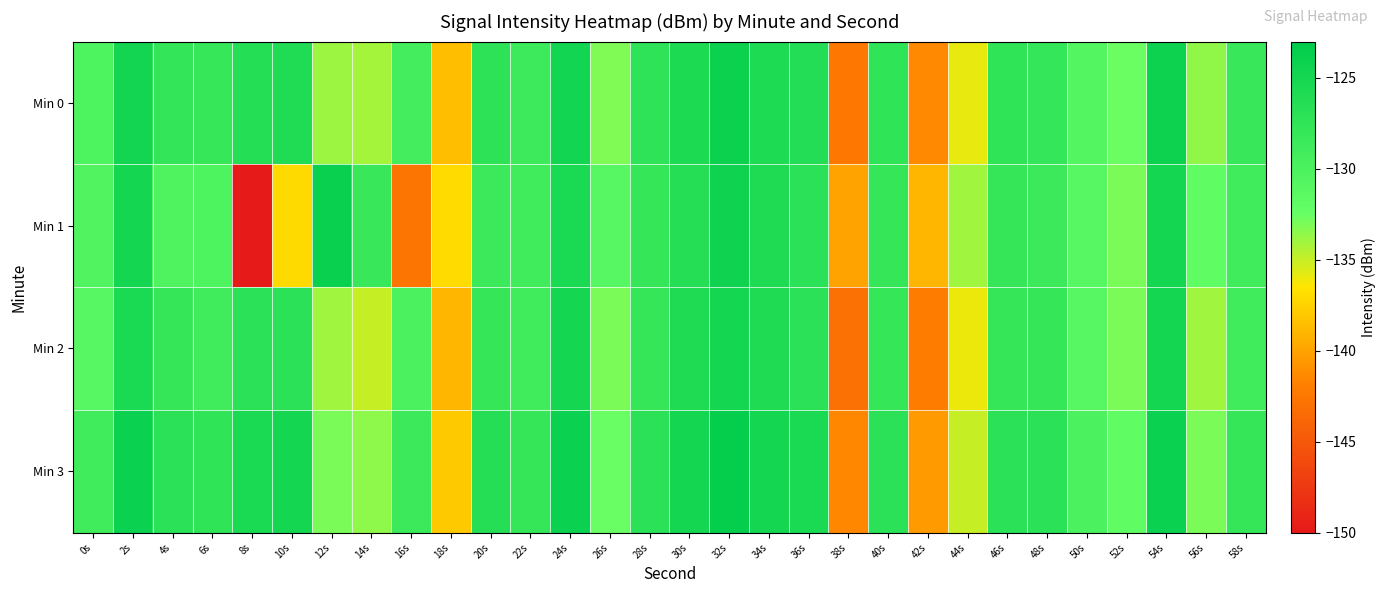

Which has a higher value, 16s or 14s?

16s